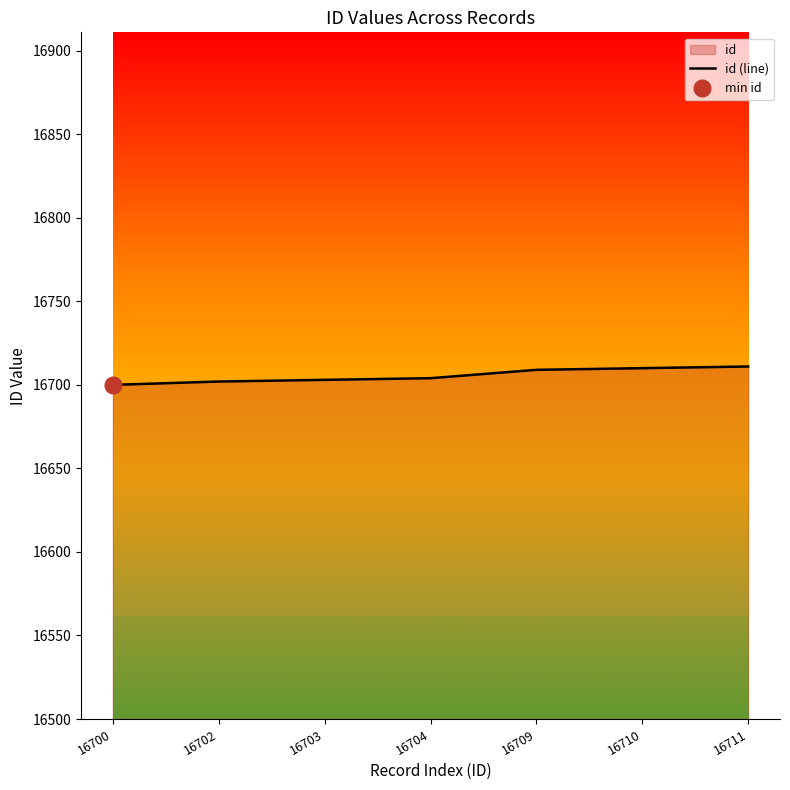

Rank the categories by value from highest to lowest.

16711, 16710, 16709, 16704, 16703, 16702, 16700